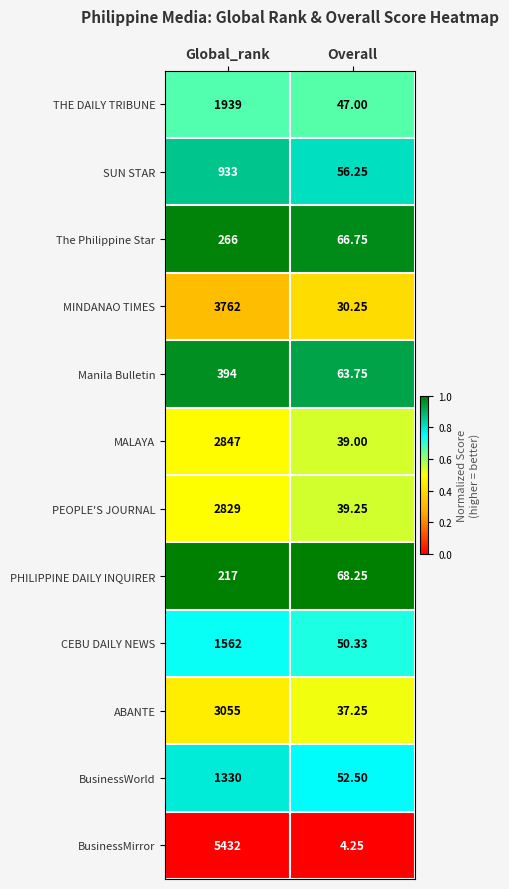

At which category does the chart reach its minimum across all series?

Overall